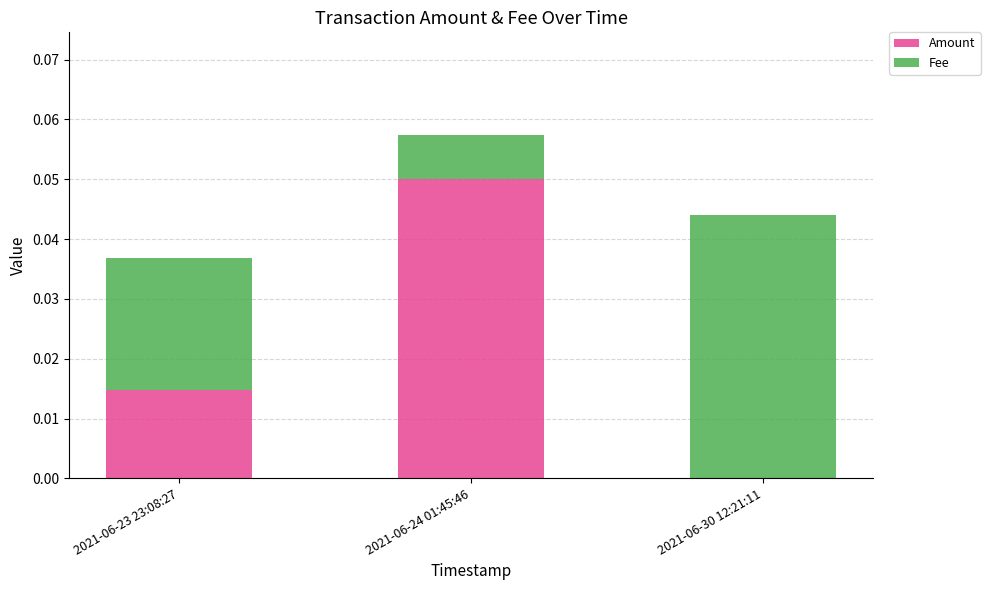

The Amount series shows 0.0 at 2021-06-30 12:21:11. True or false?

True